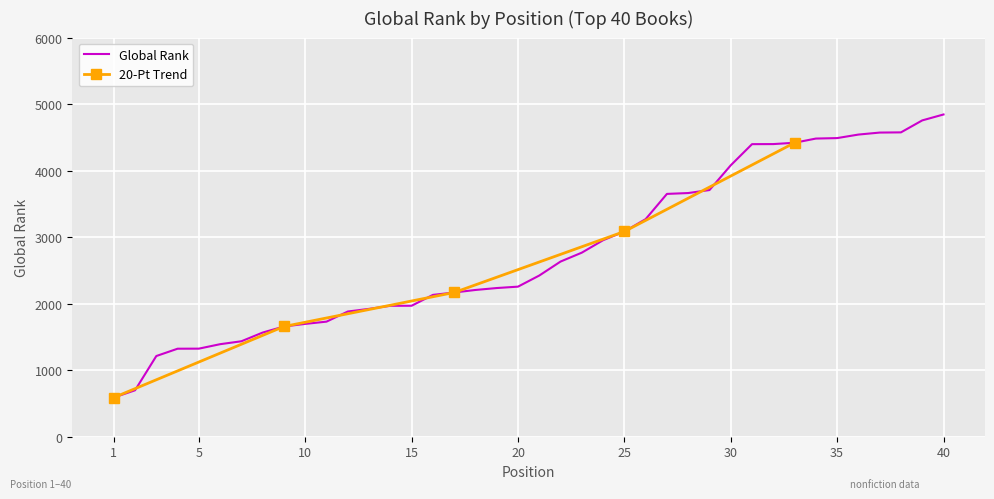

What is the approximate value at 11?

1730